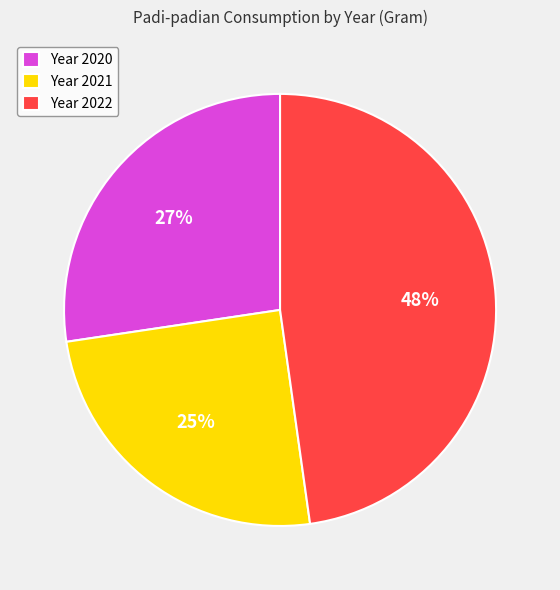

To the nearest percent, what percentage of the pie is Year 2022?

48%